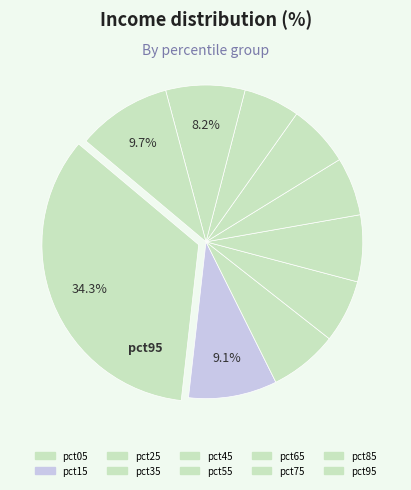

Does pct85 account for over 50% of the chart?

No